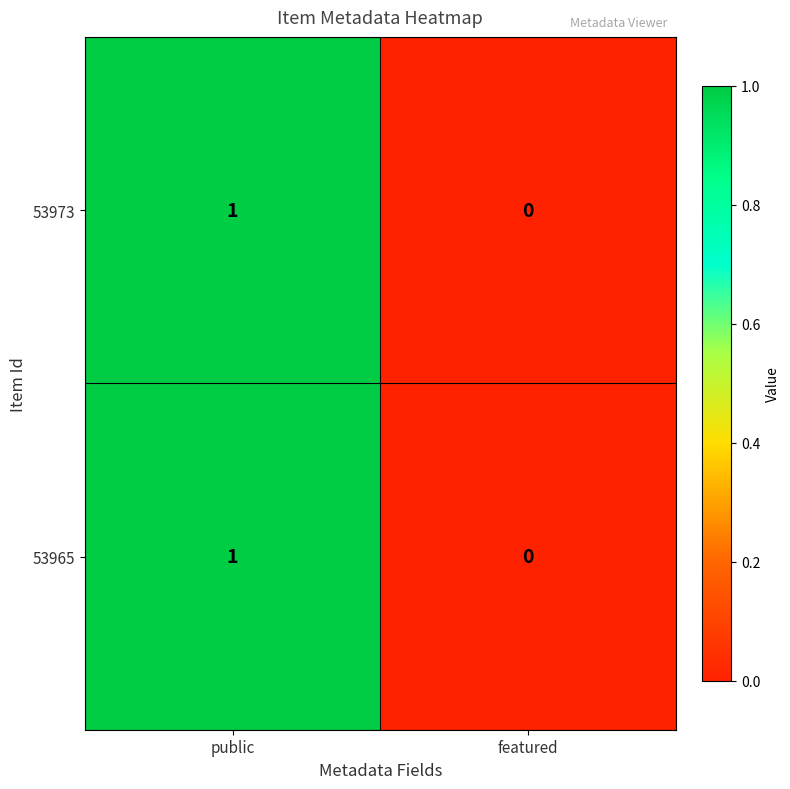

List the labels in order of 53965 value, smallest first.

featured, public